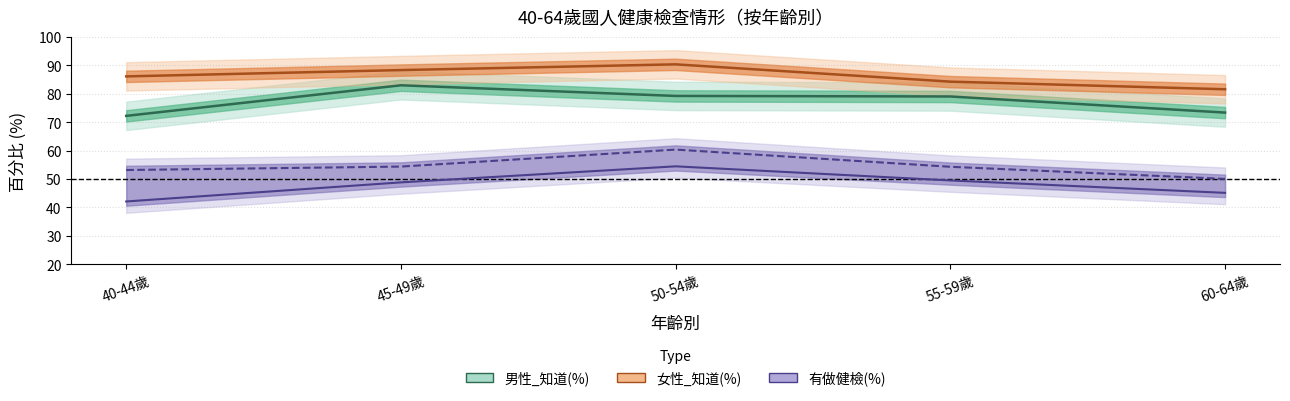

Which has a higher value, 45-49歲 or 40-44歲?

45-49歲